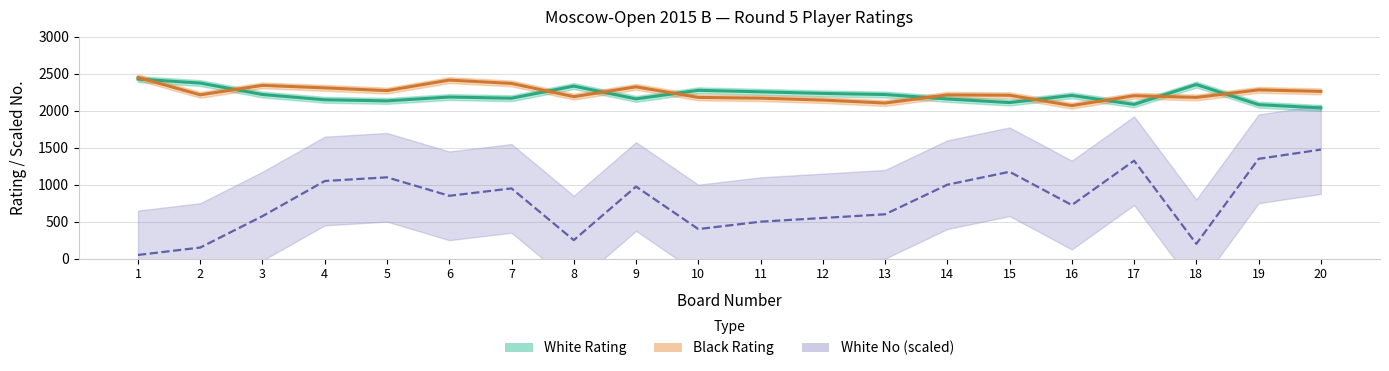

What is the value of the Black Rating point at the 13th from the left?

2105